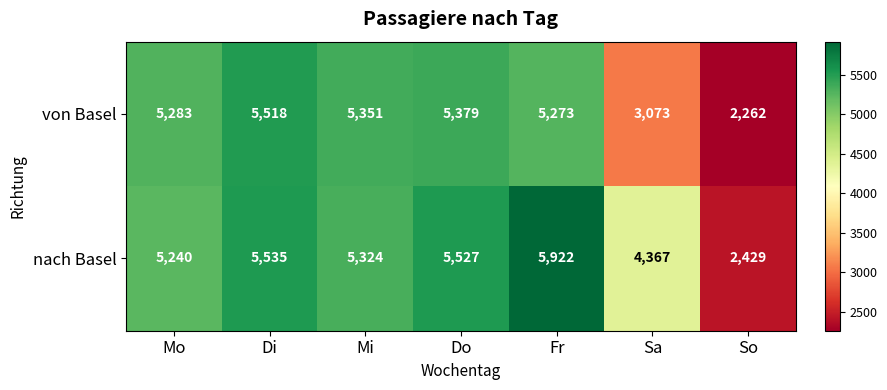

At which category is the sum across all series the highest?

Fr